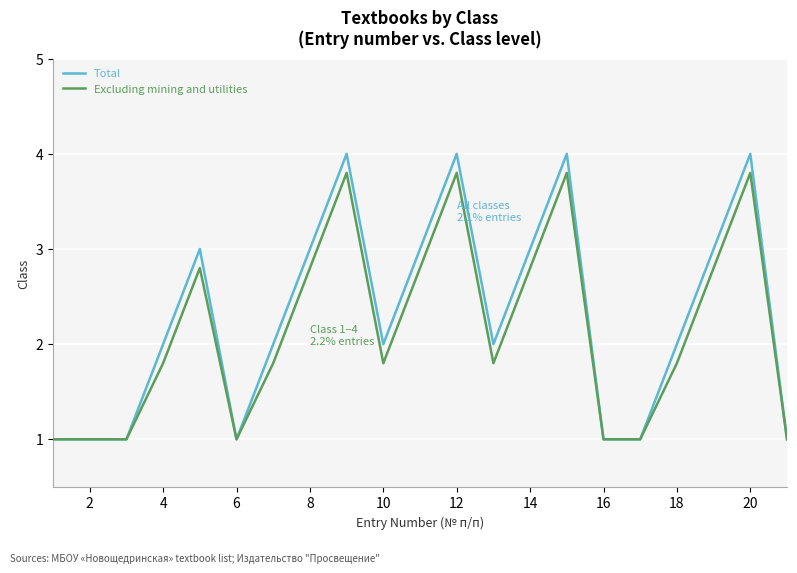

Which series has the widest spread of values?

Total